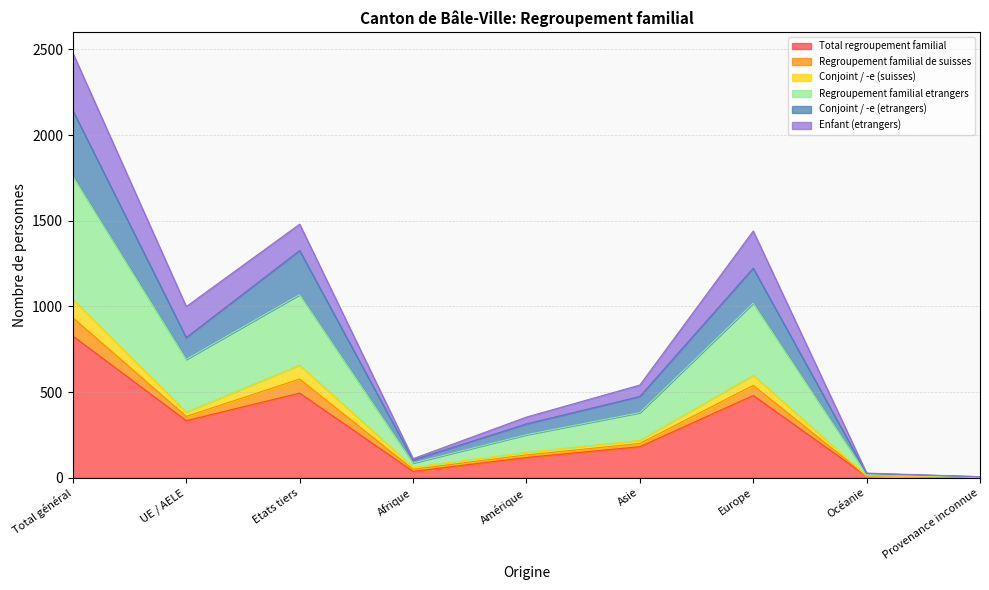

List the labels in order of Regroupement familial etrangers value, largest first.

Total général, Etats tiers, Europe, UE / AELE, Asie, Amérique, Afrique, Océanie, Provenance inconnue